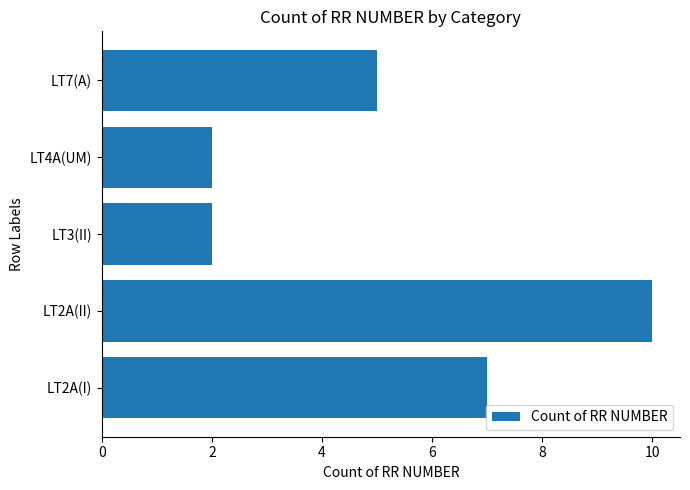

The value at LT7(A) is 8. True or false?

False